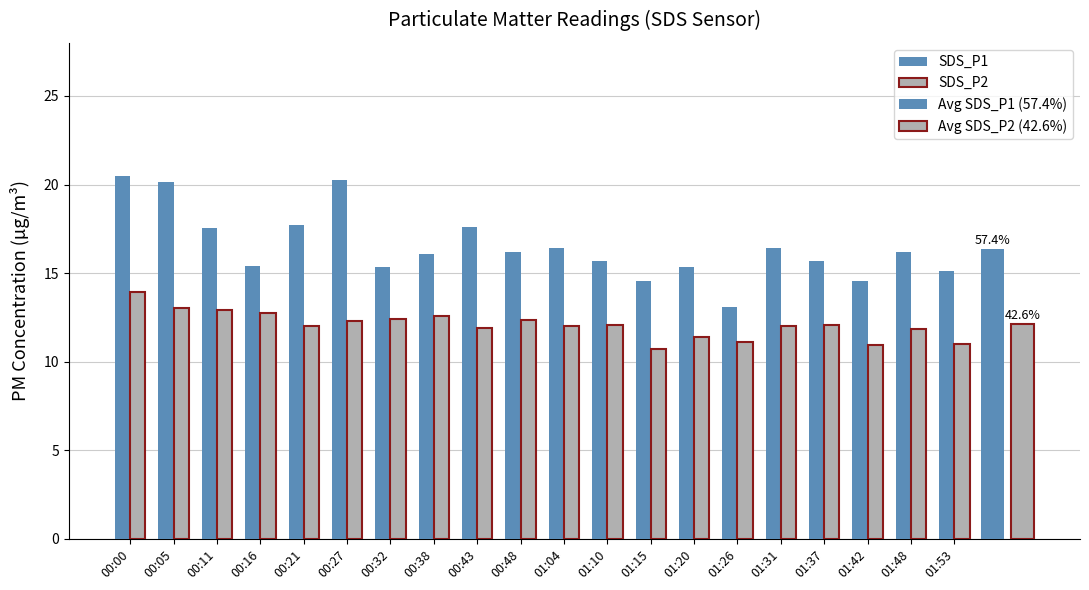

How many categories are shown in the chart?

20